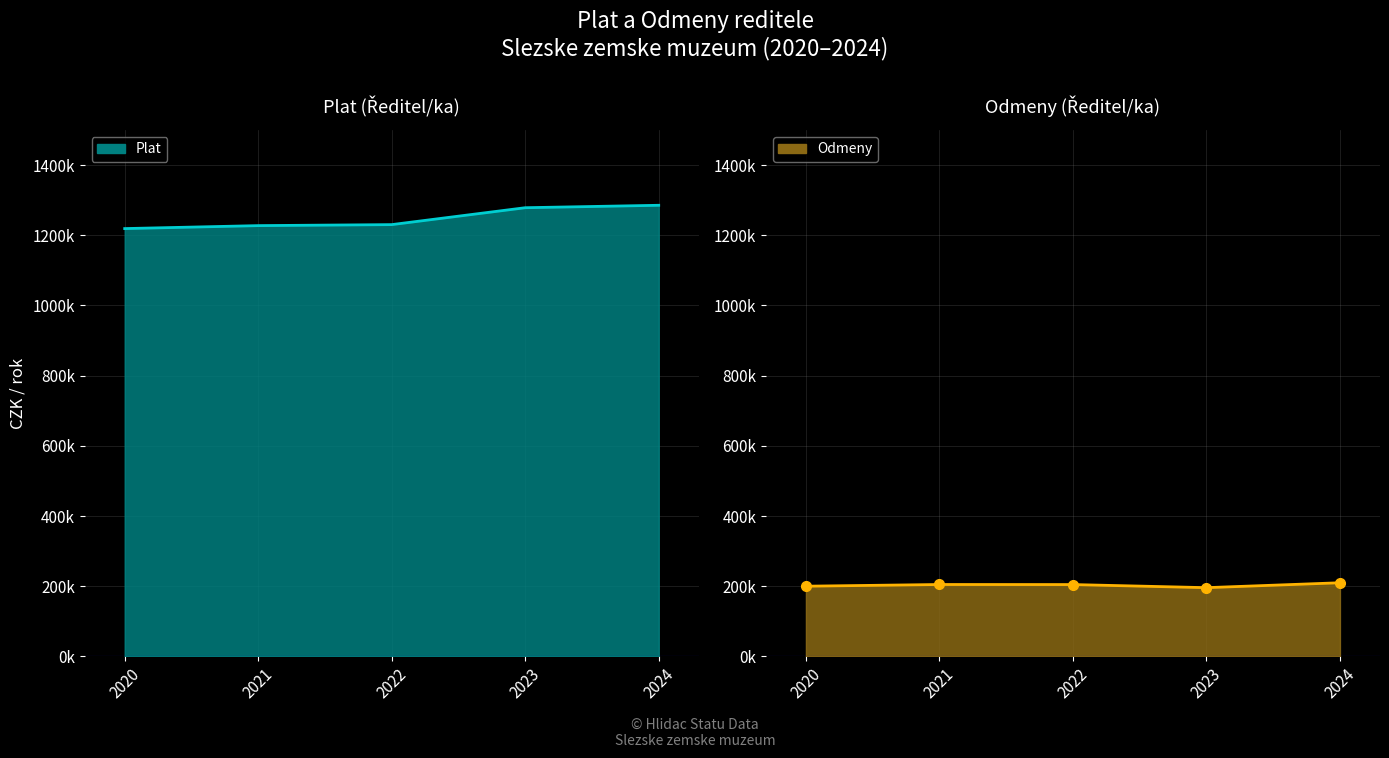

How many data points in Plat (line) are above 1230340?

2